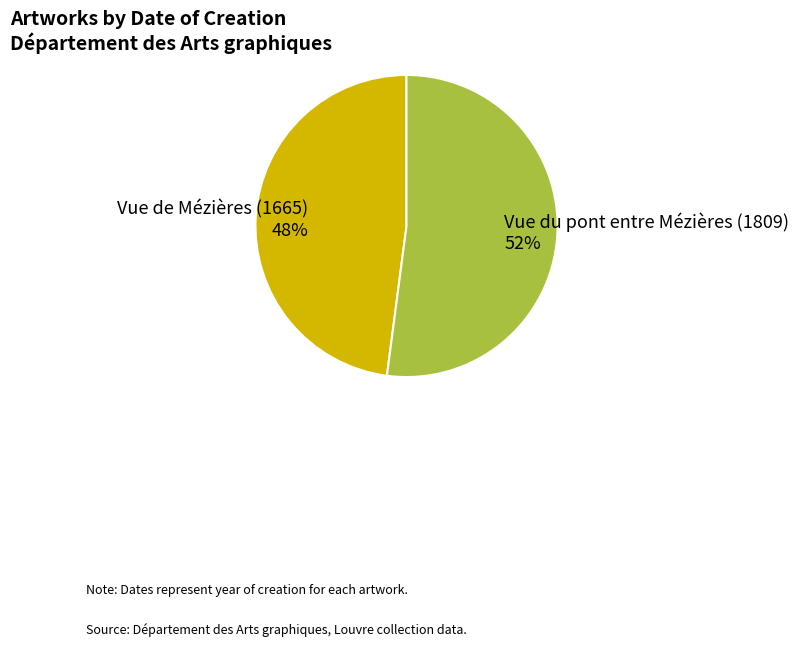

Which slice is the smallest?

Vue de Mézières (1665)